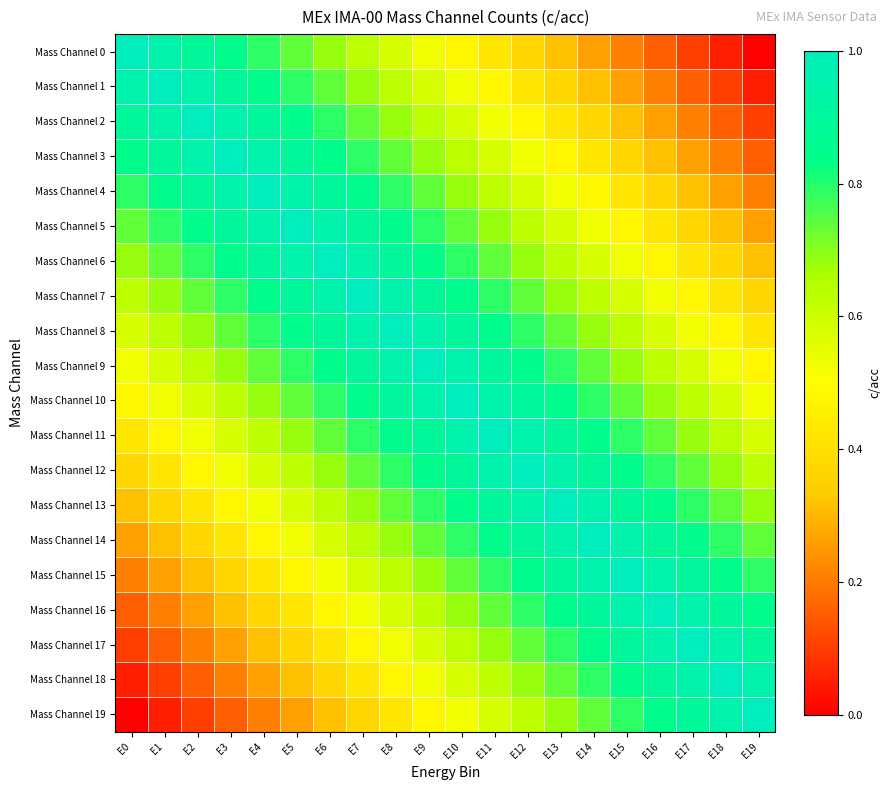

Reading right to left, list all the values displayed in this chart.

Mass Channel 0: E19=0.0	E18=0.1	E17=0.1	E16=0.2	E15=0.2	E14=0.3	E13=0.3	E12=0.4	E11=0.4	E10=0.5	E9=0.5	E8=0.6	E7=0.6	E6=0.7	E5=0.7	E4=0.8	E3=0.8	E2=0.9	E1=0.9	E0=1.0
Mass Channel 1: E19=0.1	E18=0.1	E17=0.2	E16=0.2	E15=0.3	E14=0.3	E13=0.4	E12=0.4	E11=0.5	E10=0.5	E9=0.6	E8=0.6	E7=0.7	E6=0.7	E5=0.8	E4=0.8	E3=0.9	E2=0.9	E1=1.0	E0=0.9
Mass Channel 2: E19=0.1	E18=0.2	E17=0.2	E16=0.3	E15=0.3	E14=0.4	E13=0.4	E12=0.5	E11=0.5	E10=0.6	E9=0.6	E8=0.7	E7=0.7	E6=0.8	E5=0.8	E4=0.9	E3=0.9	E2=1.0	E1=0.9	E0=0.9
Mass Channel 3: E19=0.2	E18=0.2	E17=0.3	E16=0.3	E15=0.4	E14=0.4	E13=0.5	E12=0.5	E11=0.6	E10=0.6	E9=0.7	E8=0.7	E7=0.8	E6=0.8	E5=0.9	E4=0.9	E3=1.0	E2=0.9	E1=0.9	E0=0.8
Mass Channel 4: E19=0.2	E18=0.3	E17=0.3	E16=0.4	E15=0.4	E14=0.5	E13=0.5	E12=0.6	E11=0.6	E10=0.7	E9=0.7	E8=0.8	E7=0.8	E6=0.9	E5=0.9	E4=1.0	E3=0.9	E2=0.9	E1=0.8	E0=0.8
Mass Channel 5: E19=0.3	E18=0.3	E17=0.4	E16=0.4	E15=0.5	E14=0.5	E13=0.6	E12=0.6	E11=0.7	E10=0.7	E9=0.8	E8=0.8	E7=0.9	E6=0.9	E5=1.0	E4=0.9	E3=0.9	E2=0.8	E1=0.8	E0=0.7
Mass Channel 6: E19=0.3	E18=0.4	E17=0.4	E16=0.5	E15=0.5	E14=0.6	E13=0.6	E12=0.7	E11=0.7	E10=0.8	E9=0.8	E8=0.9	E7=0.9	E6=1.0	E5=0.9	E4=0.9	E3=0.8	E2=0.8	E1=0.7	E0=0.7
Mass Channel 7: E19=0.4	E18=0.4	E17=0.5	E16=0.5	E15=0.6	E14=0.6	E13=0.7	E12=0.7	E11=0.8	E10=0.8	E9=0.9	E8=0.9	E7=1.0	E6=0.9	E5=0.9	E4=0.8	E3=0.8	E2=0.7	E1=0.7	E0=0.6
Mass Channel 8: E19=0.4	E18=0.5	E17=0.5	E16=0.6	E15=0.6	E14=0.7	E13=0.7	E12=0.8	E11=0.8	E10=0.9	E9=0.9	E8=1.0	E7=0.9	E6=0.9	E5=0.8	E4=0.8	E3=0.7	E2=0.7	E1=0.6	E0=0.6
Mass Channel 9: E19=0.5	E18=0.5	E17=0.6	E16=0.6	E15=0.7	E14=0.7	E13=0.8	E12=0.8	E11=0.9	E10=0.9	E9=1.0	E8=0.9	E7=0.9	E6=0.8	E5=0.8	E4=0.7	E3=0.7	E2=0.6	E1=0.6	E0=0.5
Mass Channel 10: E19=0.5	E18=0.6	E17=0.6	E16=0.7	E15=0.7	E14=0.8	E13=0.8	E12=0.9	E11=0.9	E10=1.0	E9=0.9	E8=0.9	E7=0.8	E6=0.8	E5=0.7	E4=0.7	E3=0.6	E2=0.6	E1=0.5	E0=0.5
Mass Channel 11: E19=0.6	E18=0.6	E17=0.7	E16=0.7	E15=0.8	E14=0.8	E13=0.9	E12=0.9	E11=1.0	E10=0.9	E9=0.9	E8=0.8	E7=0.8	E6=0.7	E5=0.7	E4=0.6	E3=0.6	E2=0.5	E1=0.5	E0=0.4
Mass Channel 12: E19=0.6	E18=0.7	E17=0.7	E16=0.8	E15=0.8	E14=0.9	E13=0.9	E12=1.0	E11=0.9	E10=0.9	E9=0.8	E8=0.8	E7=0.7	E6=0.7	E5=0.6	E4=0.6	E3=0.5	E2=0.5	E1=0.4	E0=0.4
Mass Channel 13: E19=0.7	E18=0.7	E17=0.8	E16=0.8	E15=0.9	E14=0.9	E13=1.0	E12=0.9	E11=0.9	E10=0.8	E9=0.8	E8=0.7	E7=0.7	E6=0.6	E5=0.6	E4=0.5	E3=0.5	E2=0.4	E1=0.4	E0=0.3
Mass Channel 14: E19=0.7	E18=0.8	E17=0.8	E16=0.9	E15=0.9	E14=1.0	E13=0.9	E12=0.9	E11=0.8	E10=0.8	E9=0.7	E8=0.7	E7=0.6	E6=0.6	E5=0.5	E4=0.5	E3=0.4	E2=0.4	E1=0.3	E0=0.3
Mass Channel 15: E19=0.8	E18=0.8	E17=0.9	E16=0.9	E15=1.0	E14=0.9	E13=0.9	E12=0.8	E11=0.8	E10=0.7	E9=0.7	E8=0.6	E7=0.6	E6=0.5	E5=0.5	E4=0.4	E3=0.4	E2=0.3	E1=0.3	E0=0.2
Mass Channel 16: E19=0.8	E18=0.9	E17=0.9	E16=1.0	E15=0.9	E14=0.9	E13=0.8	E12=0.8	E11=0.7	E10=0.7	E9=0.6	E8=0.6	E7=0.5	E6=0.5	E5=0.4	E4=0.4	E3=0.3	E2=0.3	E1=0.2	E0=0.2
Mass Channel 17: E19=0.9	E18=0.9	E17=1.0	E16=0.9	E15=0.9	E14=0.8	E13=0.8	E12=0.7	E11=0.7	E10=0.6	E9=0.6	E8=0.5	E7=0.5	E6=0.4	E5=0.4	E4=0.3	E3=0.3	E2=0.2	E1=0.2	E0=0.1
Mass Channel 18: E19=0.9	E18=1.0	E17=0.9	E16=0.9	E15=0.8	E14=0.8	E13=0.7	E12=0.7	E11=0.6	E10=0.6	E9=0.5	E8=0.5	E7=0.4	E6=0.4	E5=0.3	E4=0.3	E3=0.2	E2=0.2	E1=0.1	E0=0.1
Mass Channel 19: E19=1.0	E18=0.9	E17=0.9	E16=0.8	E15=0.8	E14=0.7	E13=0.7	E12=0.6	E11=0.6	E10=0.5	E9=0.5	E8=0.4	E7=0.4	E6=0.3	E5=0.3	E4=0.2	E3=0.2	E2=0.1	E1=0.1	E0=0.0